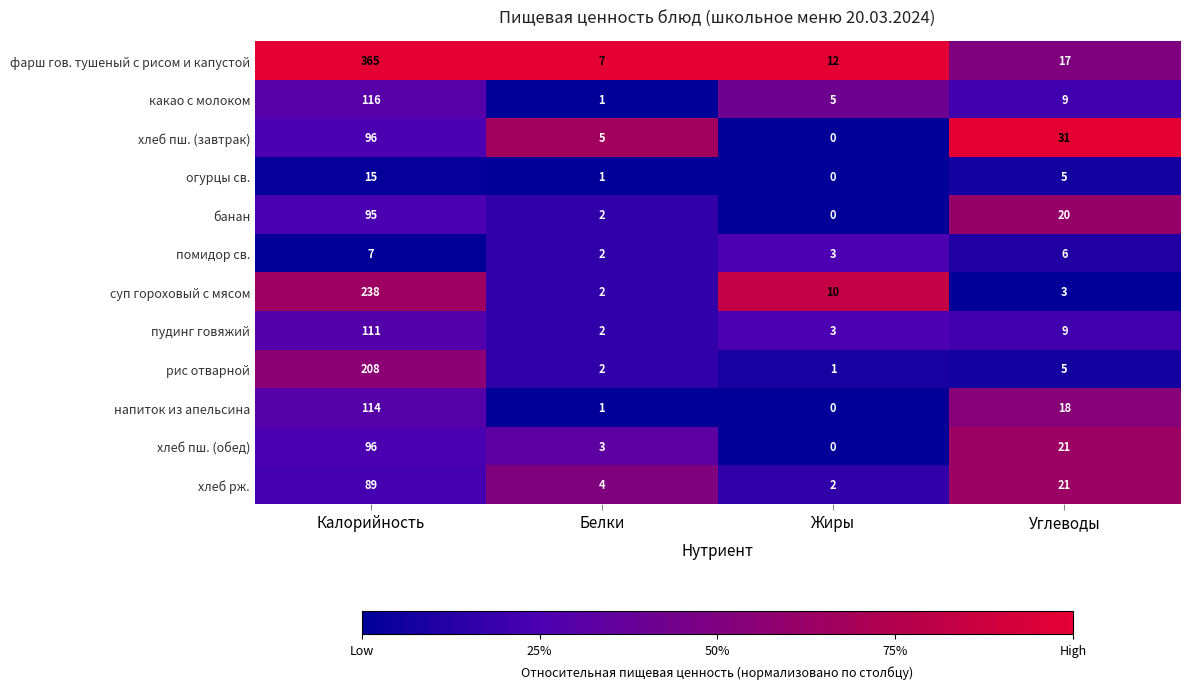

The value of напиток из апельсина at Белки is 2. True or false?

False